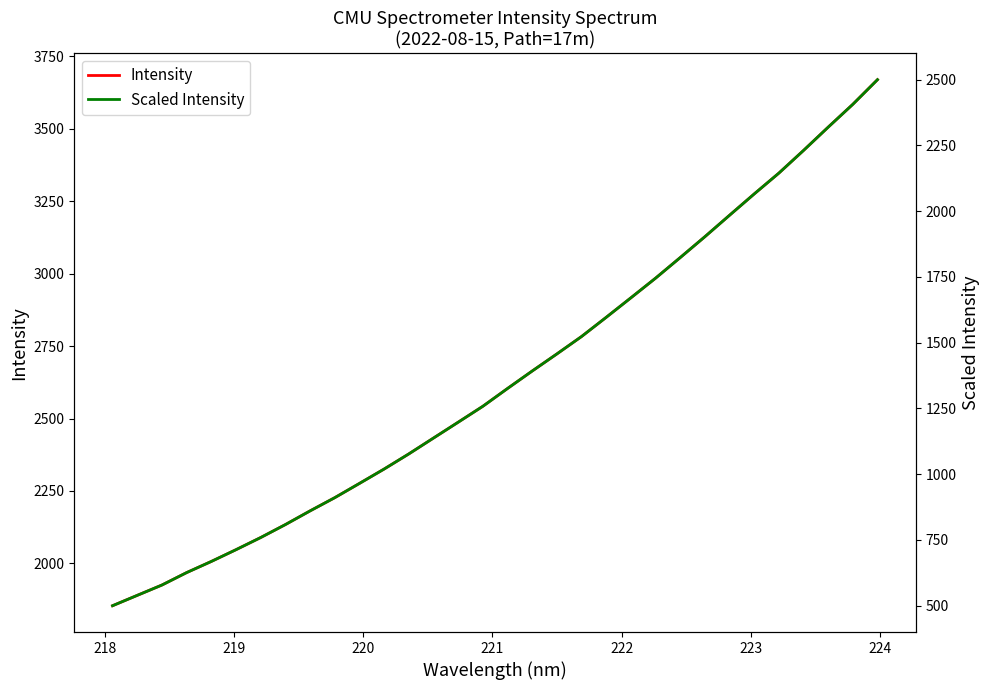

Does the chart have visible grid lines?

No